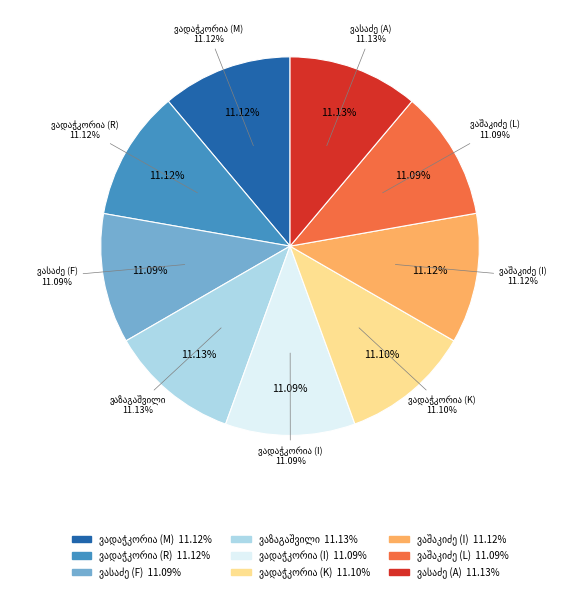

Is there a majority slice in this chart?

No